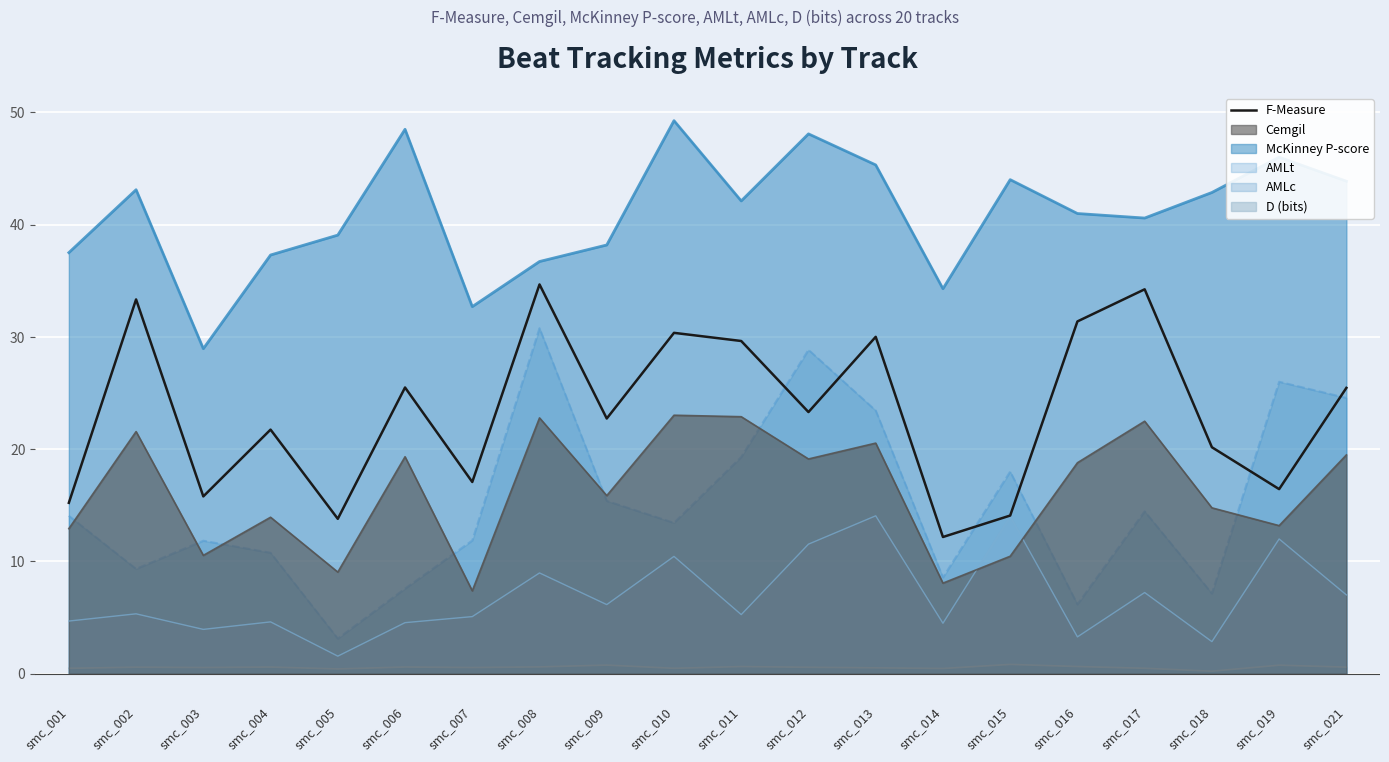

Approximately how many times larger is the value at smc_008 compared to smc_003?

2.2